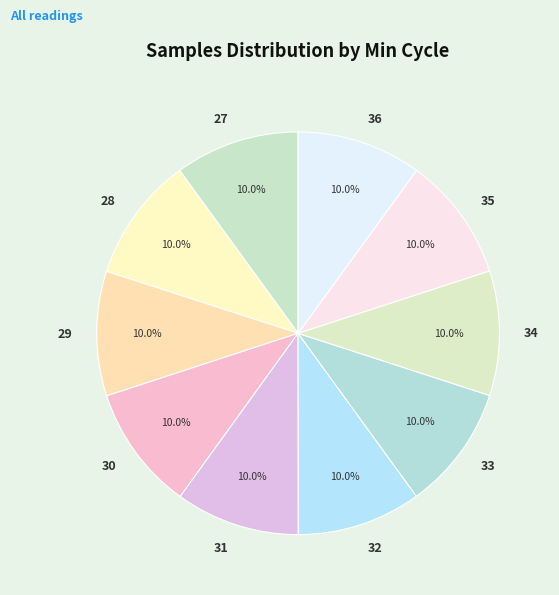

Is it true that 36 is 16% of the pie?

False